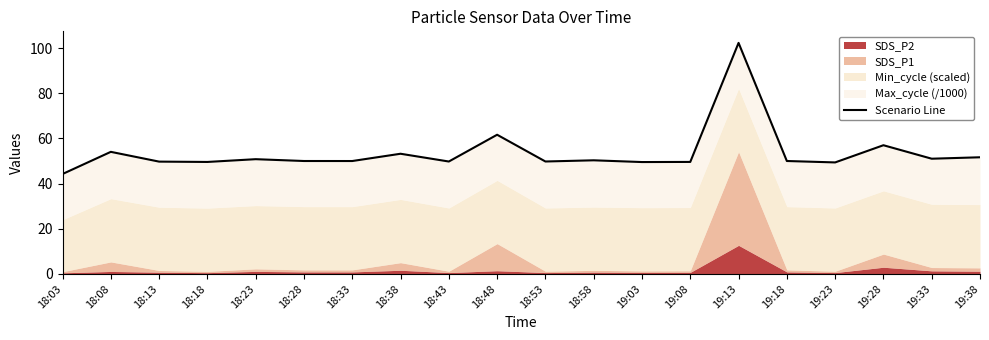

What is the sum of the values at 19:38 and 18:43?

101.4